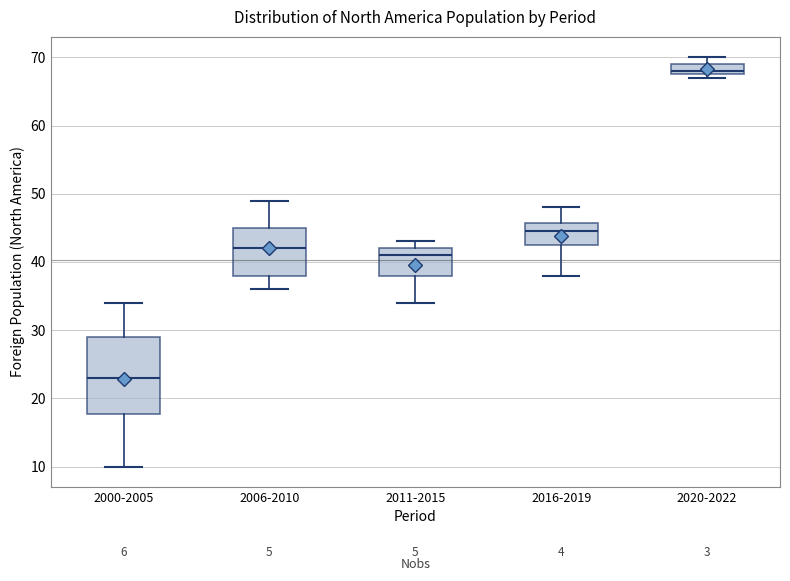

Which box is the tallest, from its lower edge to its upper edge?

2000-2005